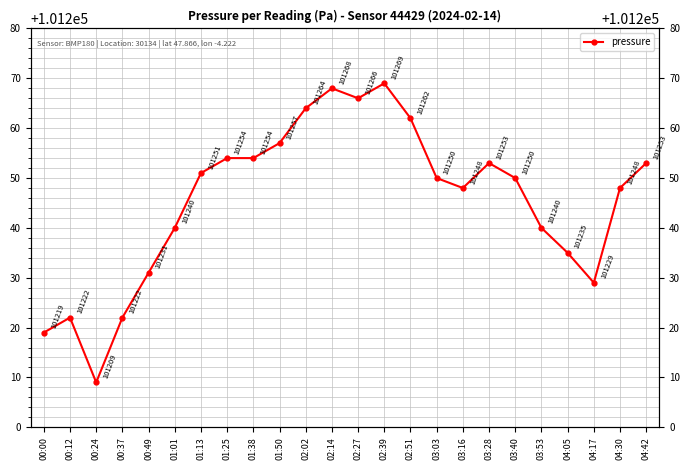

Reading left to right, transcribe all the data shown in this chart.

00:00=101219	00:12=101222	00:24=101209	00:37=101222	00:49=101231	01:01=101240	01:13=101251	01:25=101254	01:38=101254	01:50=101257	02:02=101264	02:14=101268	02:27=101266	02:39=101269	02:51=101262	03:03=101250	03:16=101248	03:28=101253	03:40=101250	03:53=101240	04:05=101235	04:17=101229	04:30=101248	04:42=101253